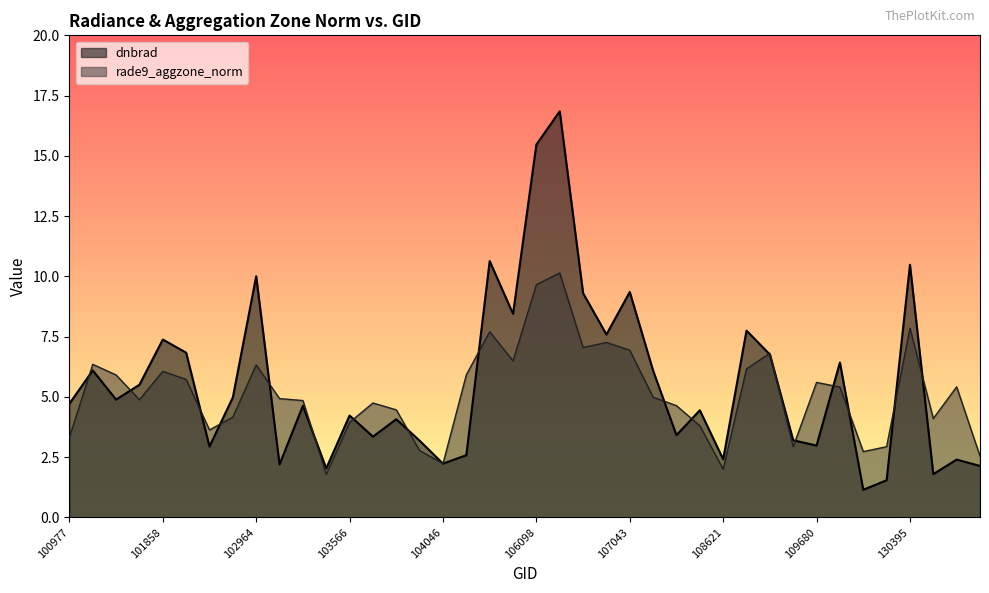

Rank the series at 101111 from lowest to highest value.

dnbrad, rade9_aggzone_norm